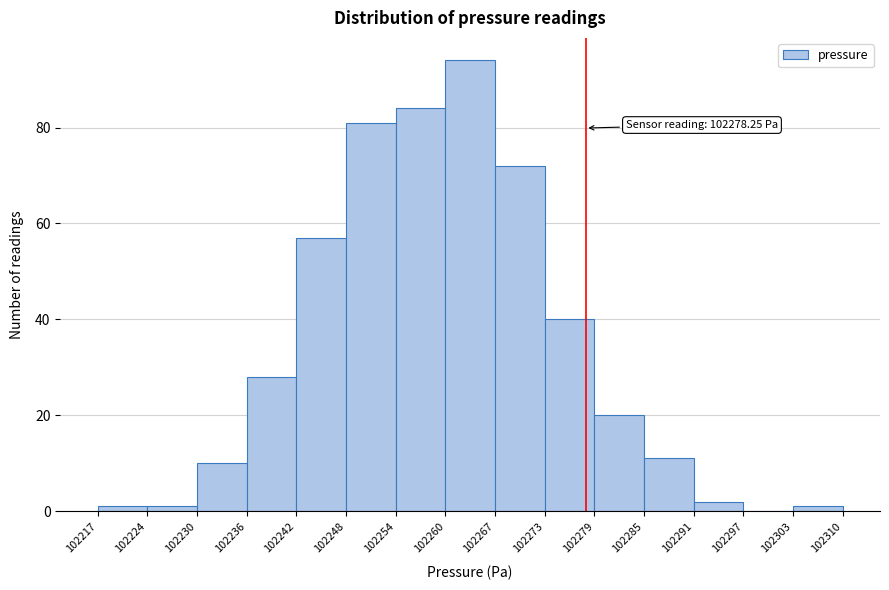

Which range on the x-axis has the tallest bar?

102260 to 102267